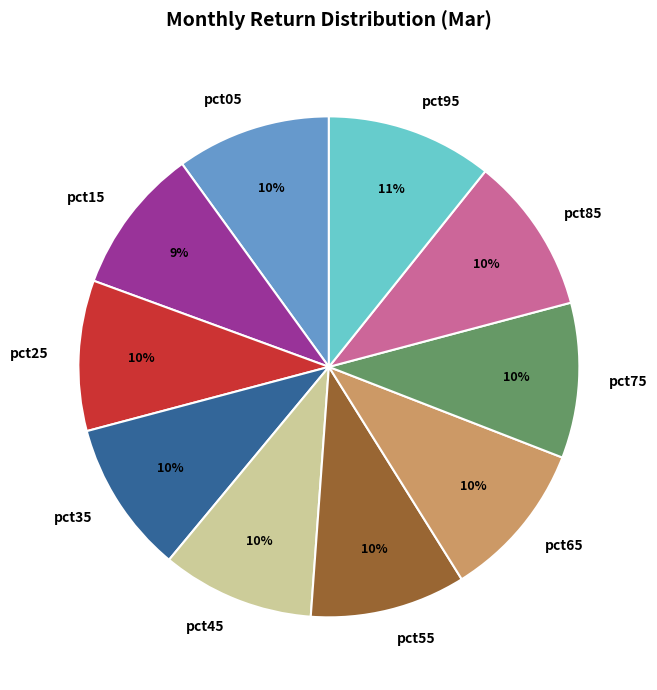

Approximately how many times larger is the value at pct85 compared to pct45?

1.0